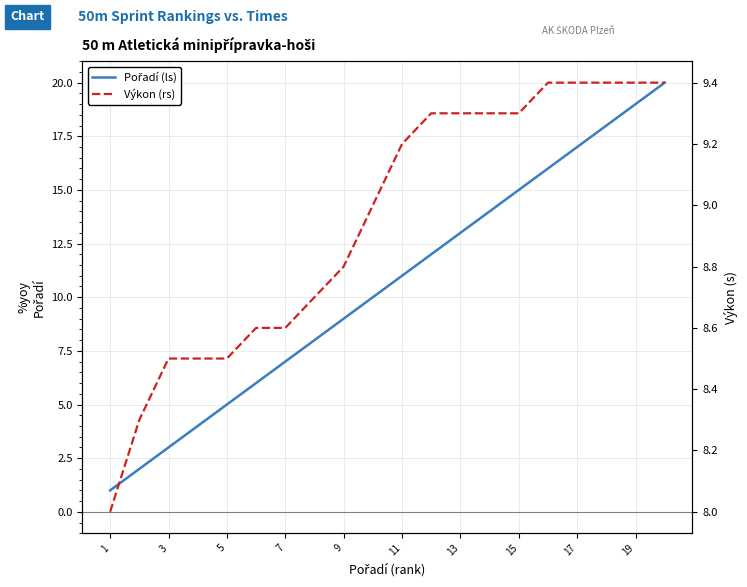

Between 5 and 13, which is larger?

13